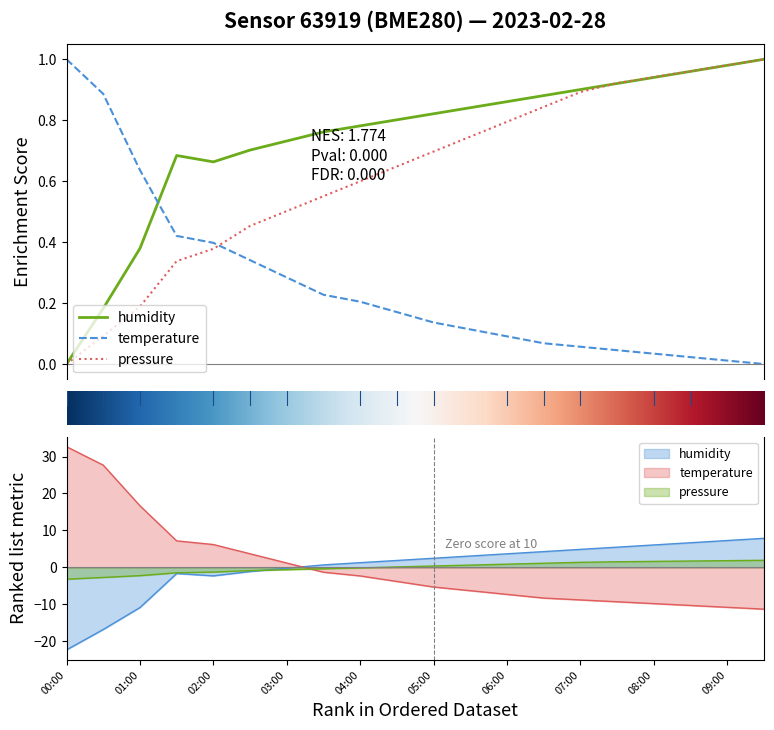

What is the difference between the maximum and minimum values in the humidity series?

1.0